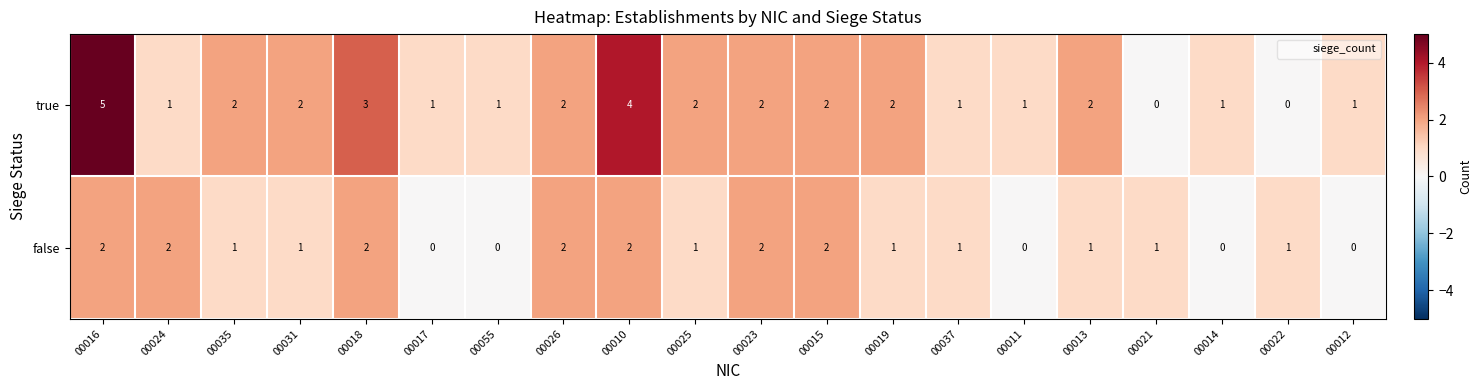

What is the difference between the highest and lowest values at 00019?

1